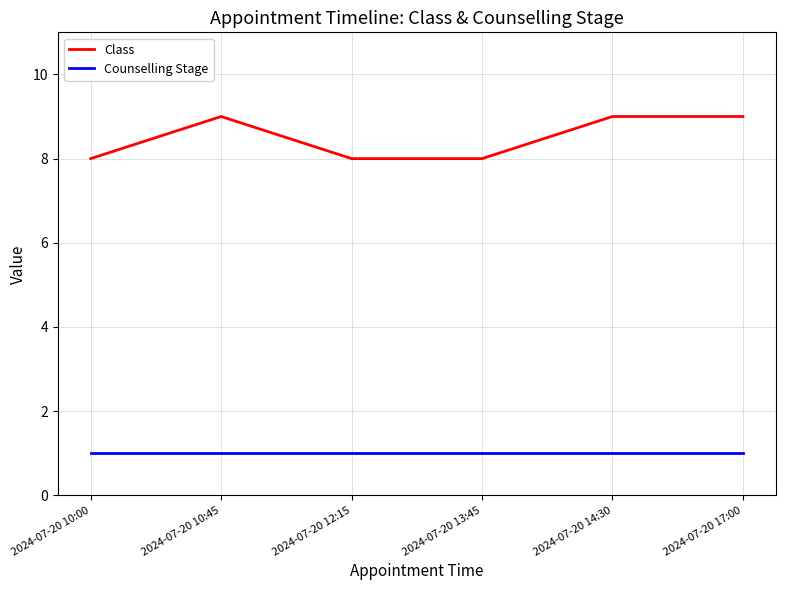

True or false: Class has a value of 2 at 2024-07-20 10:00.

False